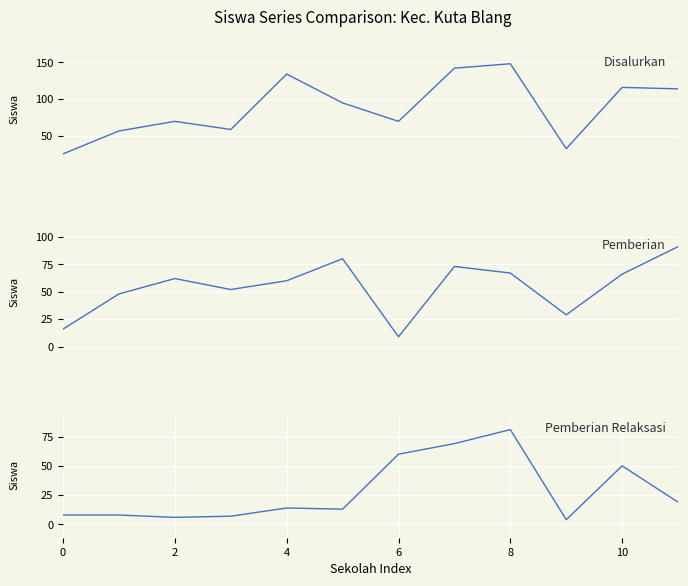

Between 7 and 10, which series saw the biggest shift?

Disalurkan (Siswa)